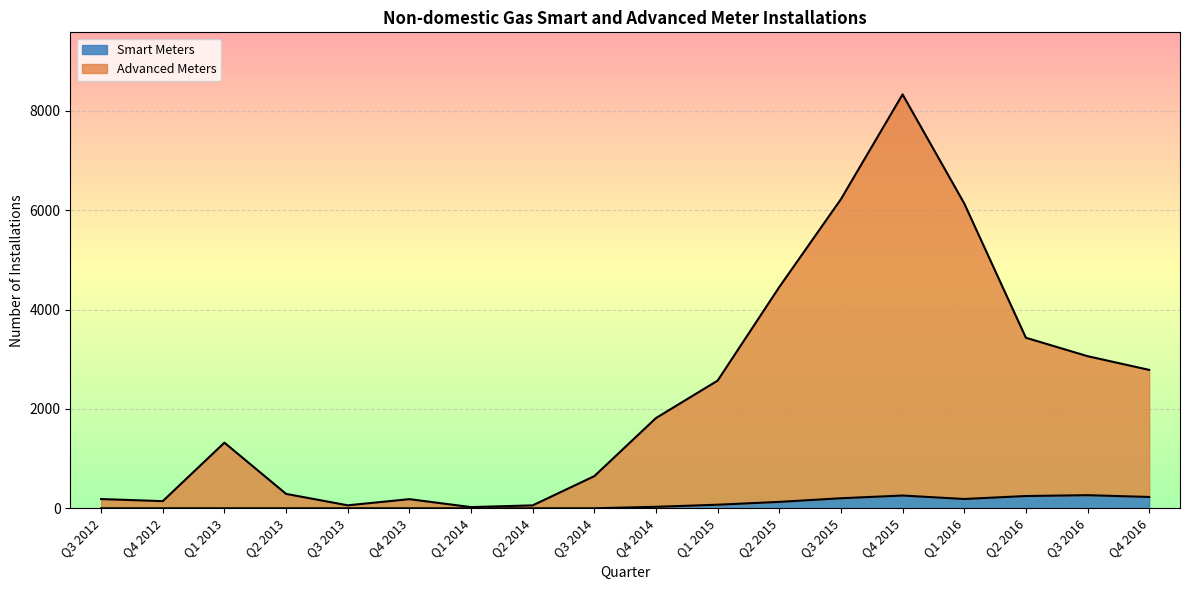

What is the lowest value of the Advanced Meters series?

24